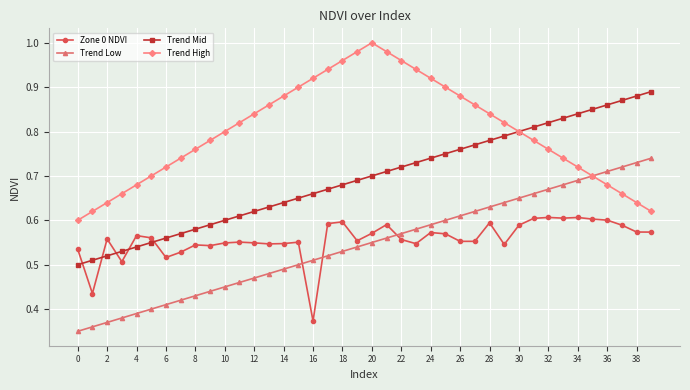

List the series in order of their peak value, lowest first.

Zone 0 NDVI, Trend Low, Trend Mid, Trend High